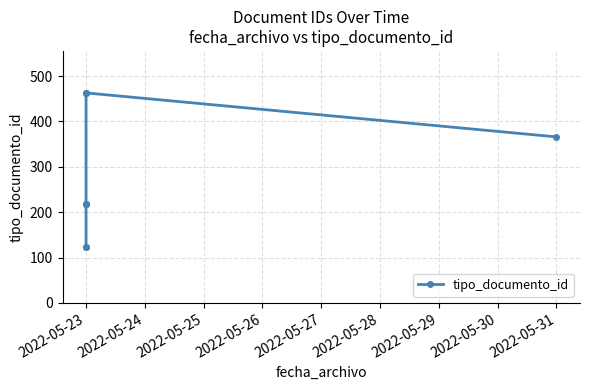

Between 2022-05-26 and 2022-05-27, which is larger?

2022-05-26